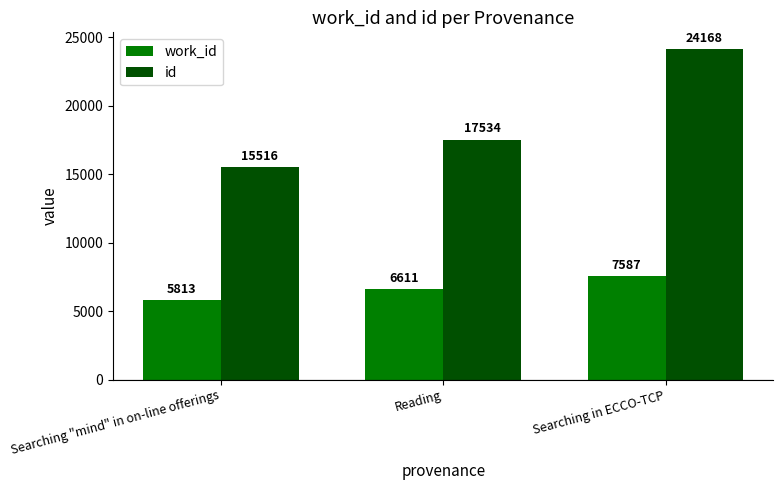

How many distinct data groups are displayed?

2